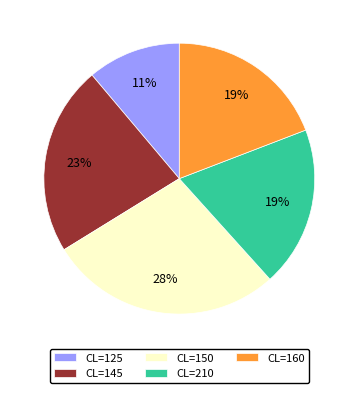

To the nearest percent, what is the average slice percentage?

20%